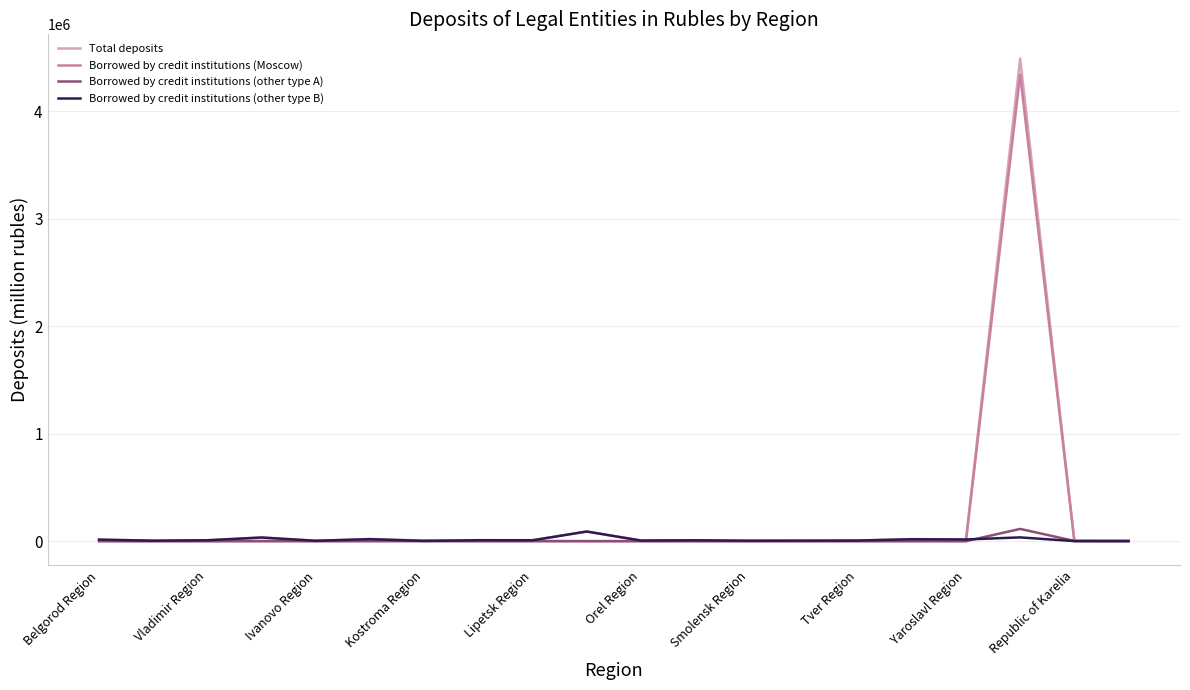

What is the highest value of the Borrowed by credit institutions (Moscow) series?

4341202